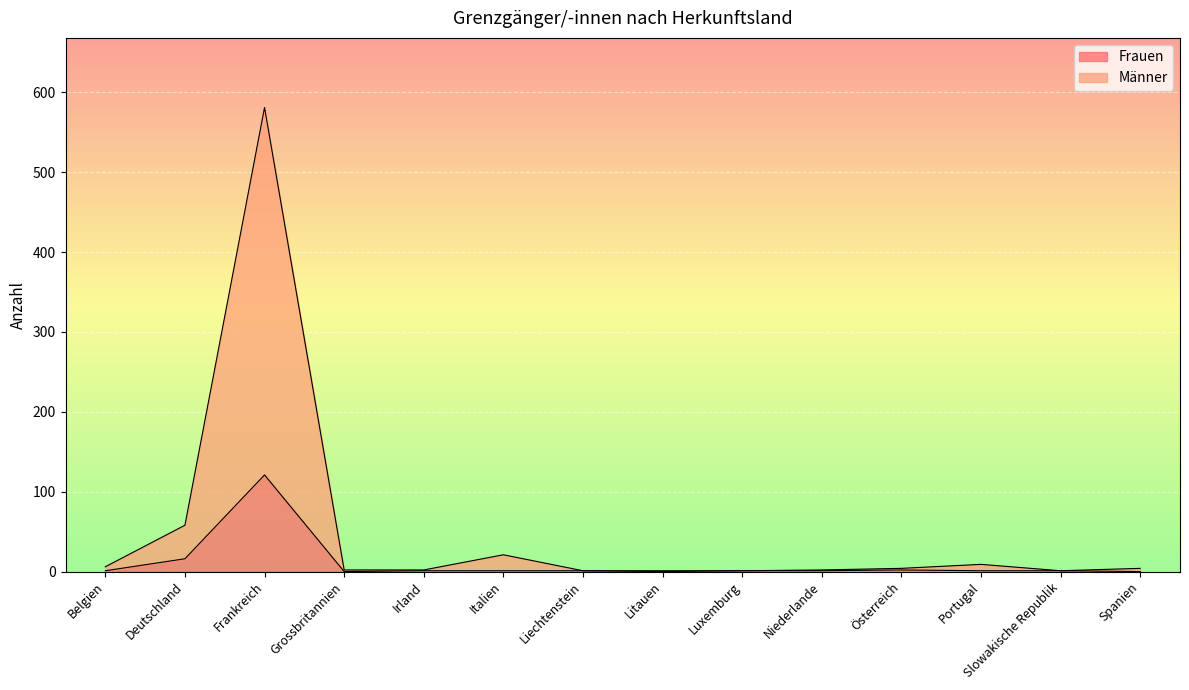

How many values in the Männer series are below 4?

7